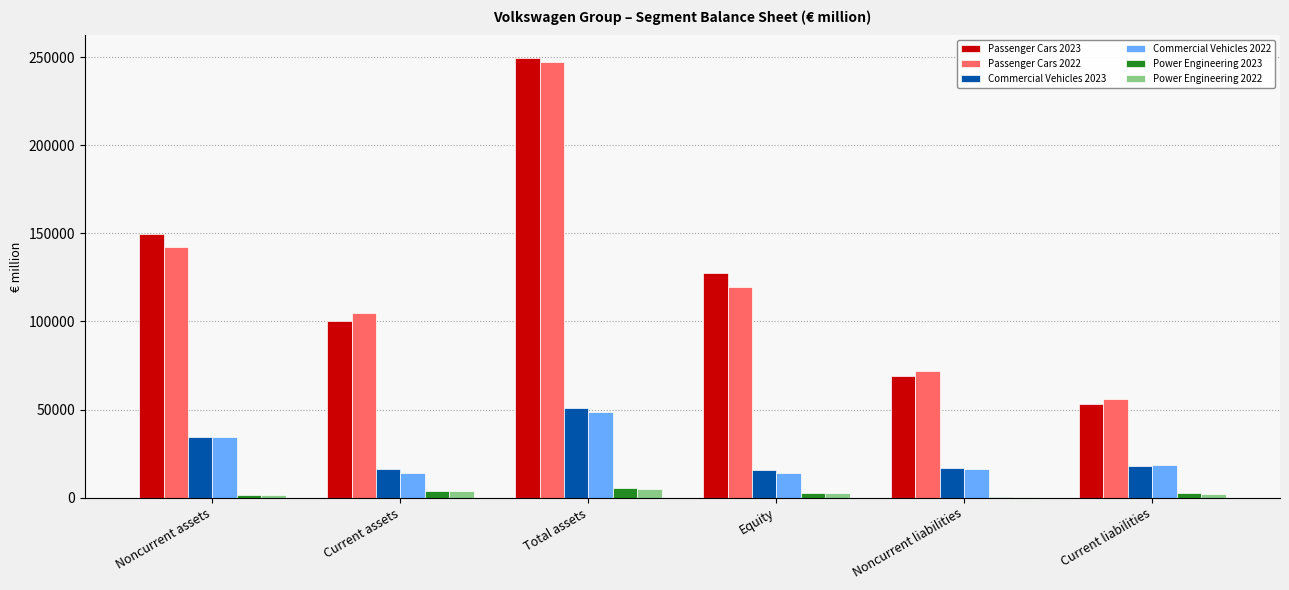

Read the Passenger Cars 2023 value at Total assets, to the nearest 100.

249900